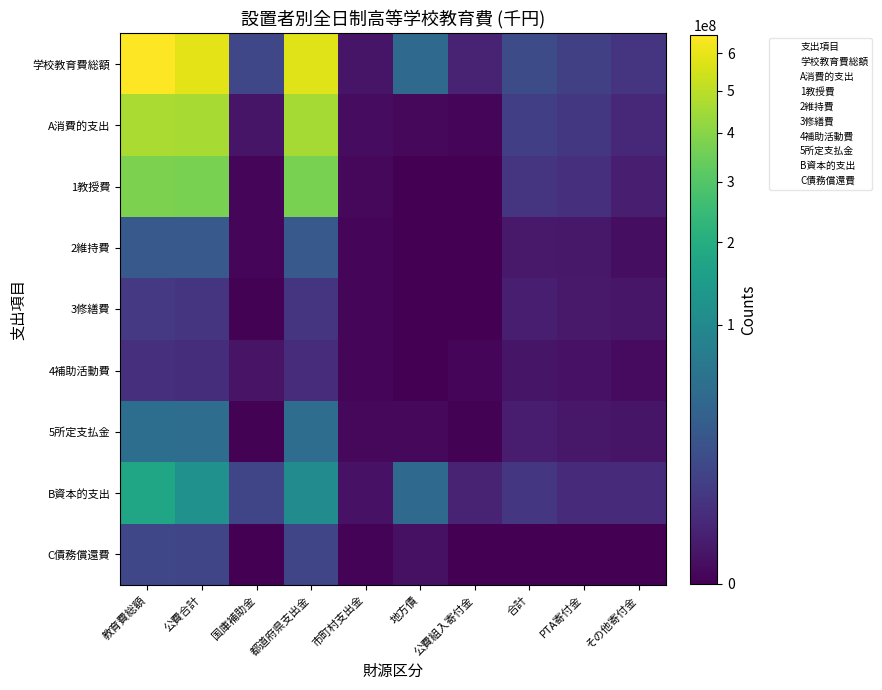

How many data points does each series have?

10